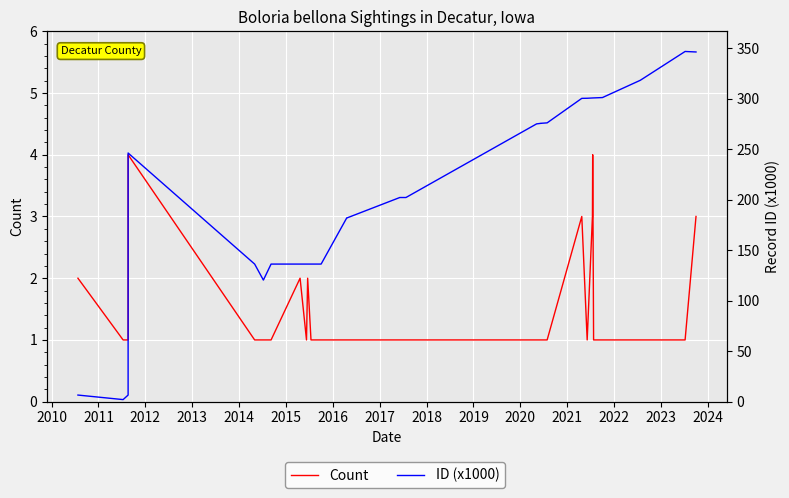

True or false: ID (x1000) and Count cross at least once.

False